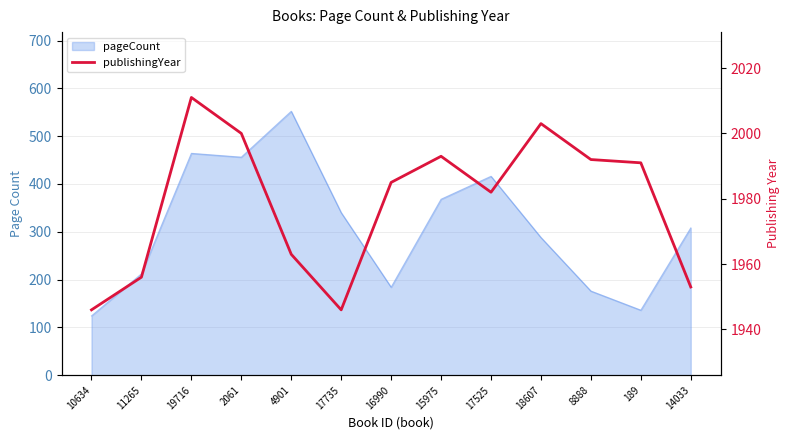

What position from the left is 10634?

1